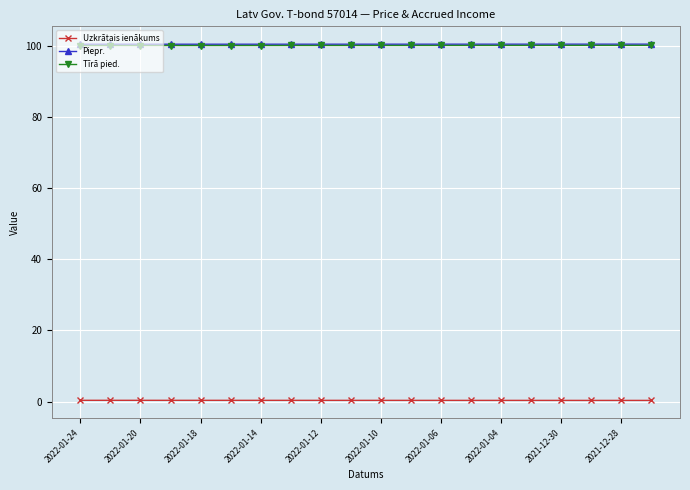

True or false: Uzkrātais ienākums and Tīrā pied. cross at least once.

False